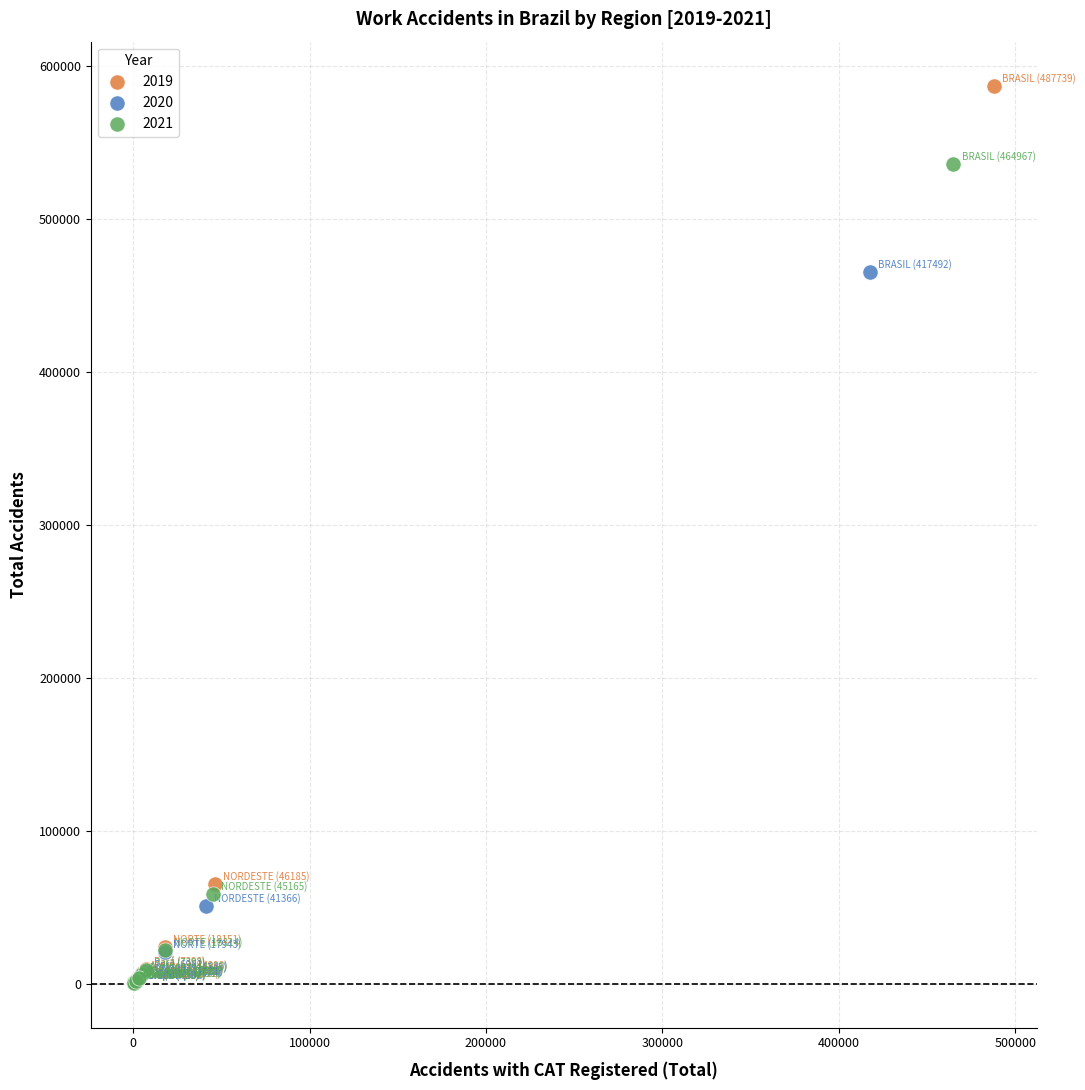

What are all the series names shown in the legend?

2019, 2020, 2021